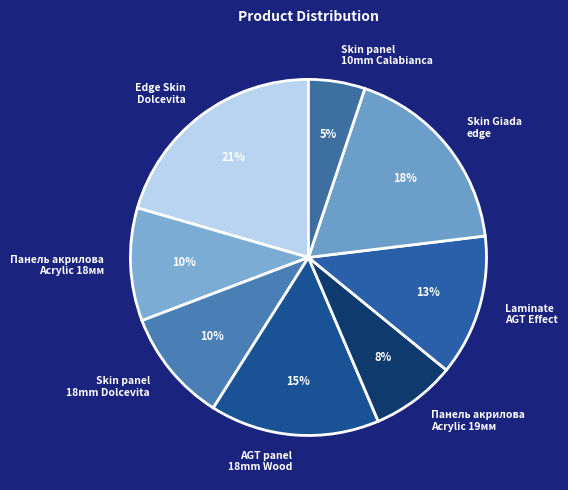

To the nearest percent, what is the difference between the Edge Skin Dolcevita and Панель акрилова Acrylic 19мм slice percentages?

13%